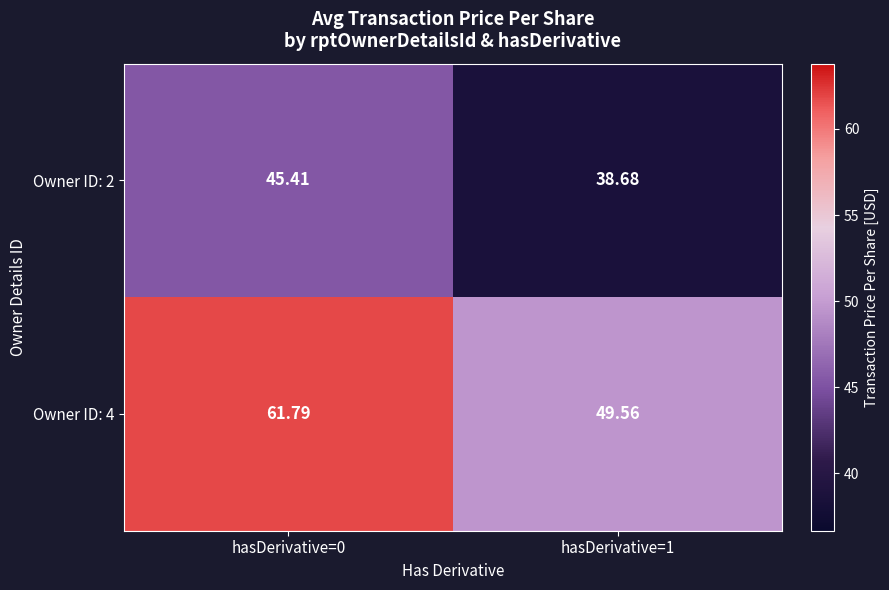

Which series changed the most between hasDerivative=0 and hasDerivative=1?

Owner ID: 4